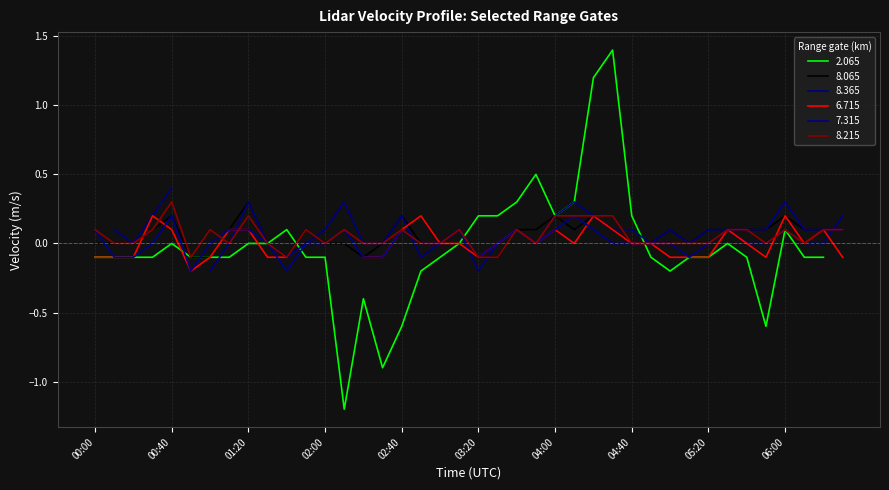

Is it true that 7.315 equals 0.2 at 00:40?

True